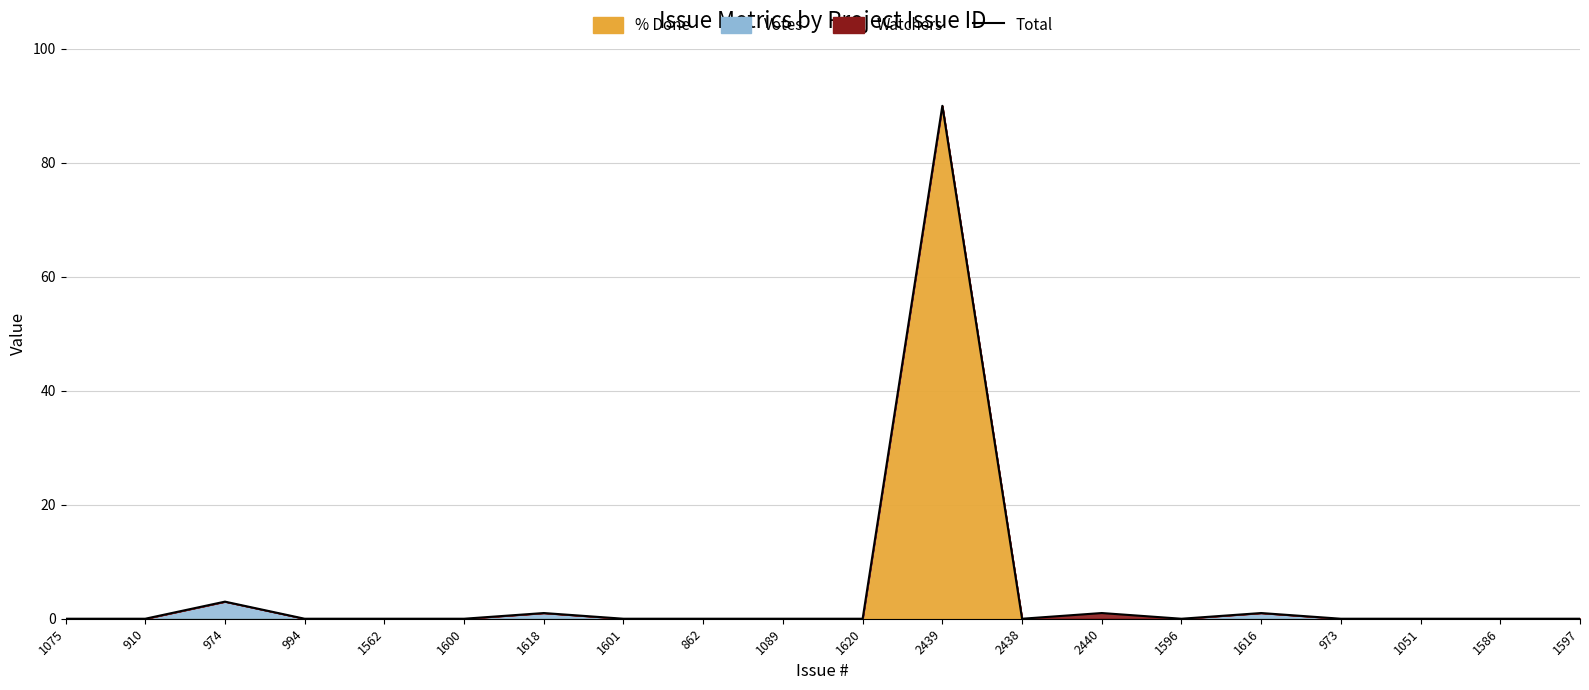

What is the difference between the second highest and minimum values?

3